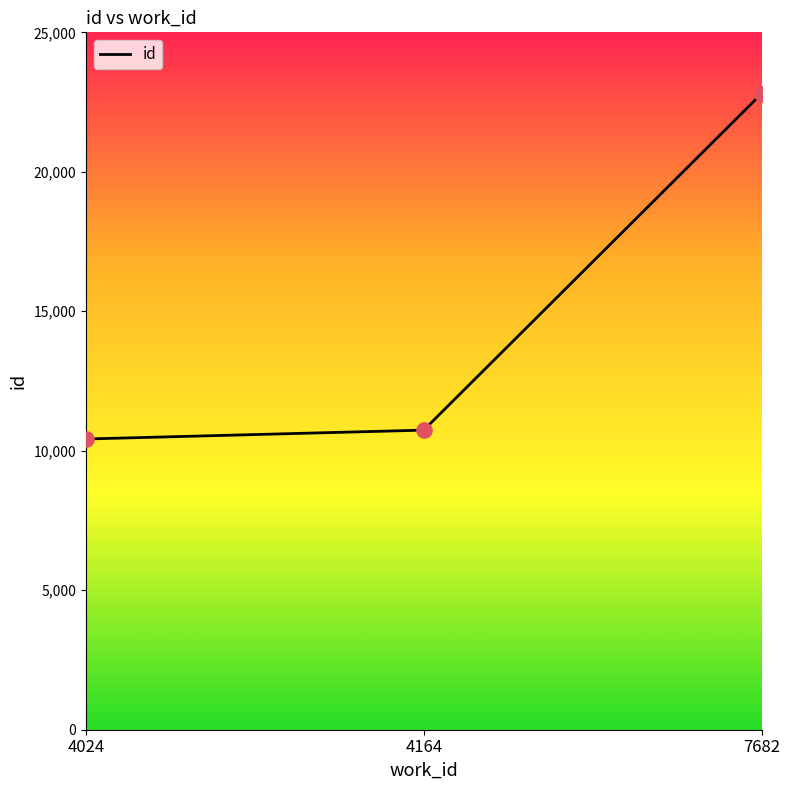

Between 4164 and 7682, which is larger?

7682